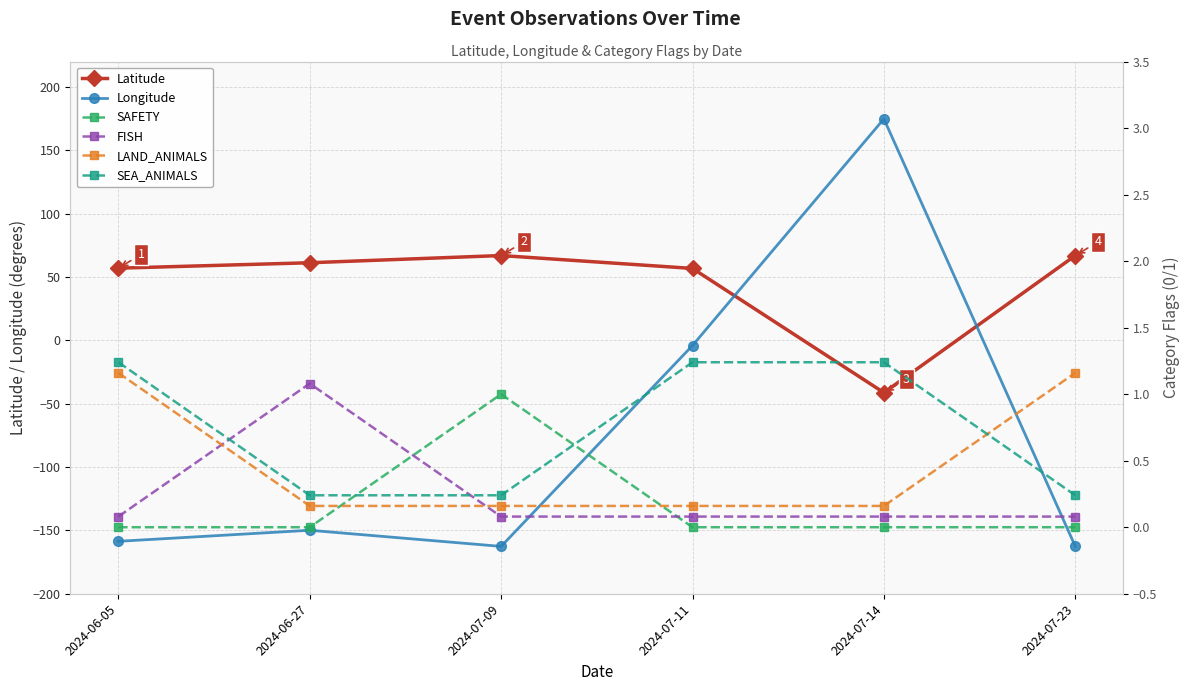

Which category has the highest value in the Latitude series?

2024-07-09